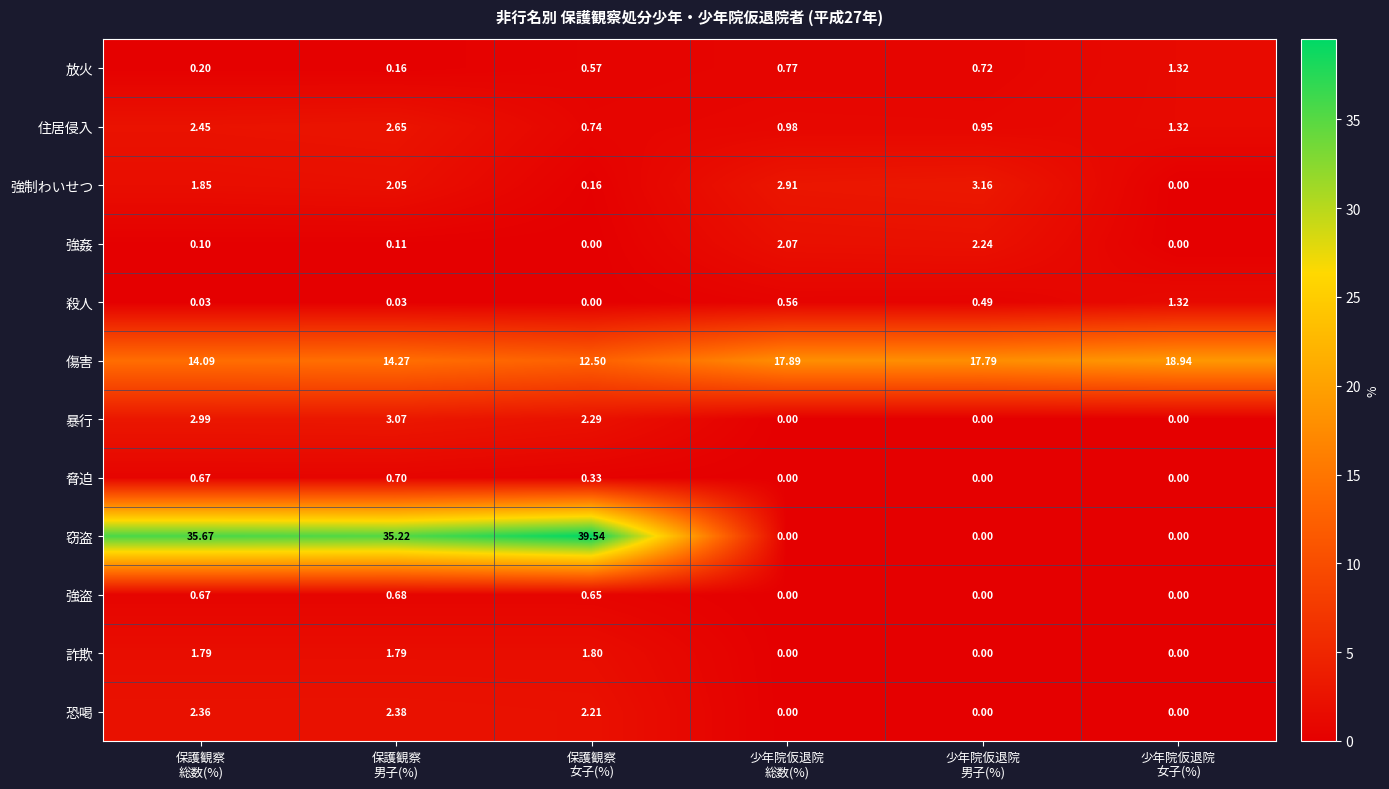

Which series has the widest spread of values?

窃盗